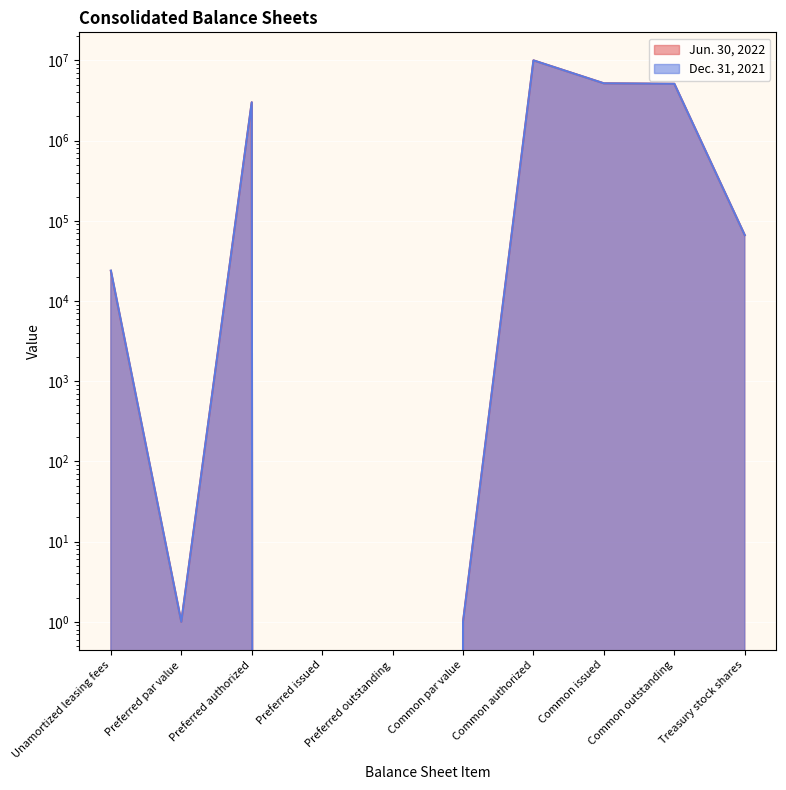

At how many categories does at least one series exceed 1353718?

4